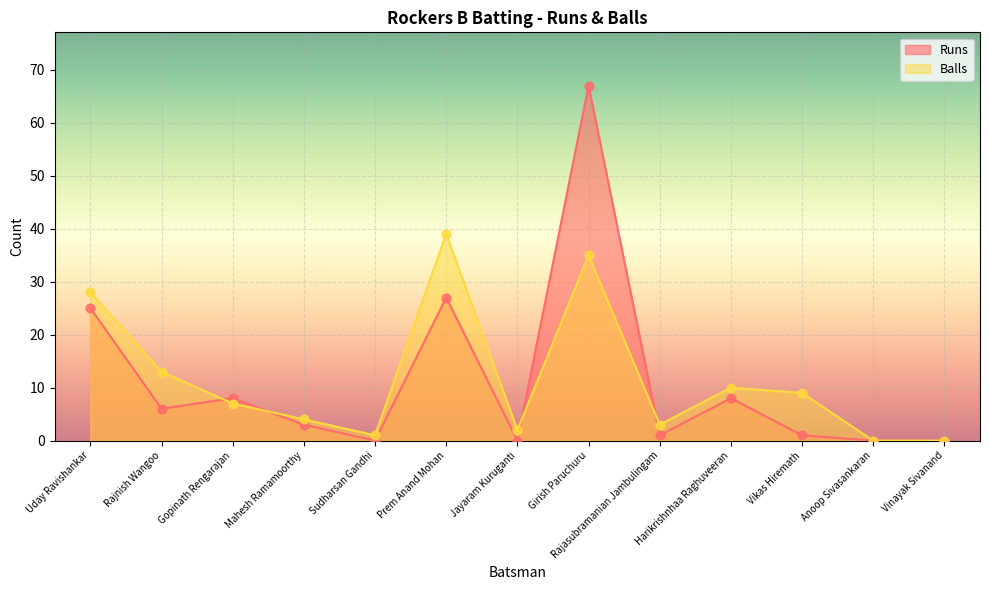

Which series reaches the maximum Y coordinate?

Runs